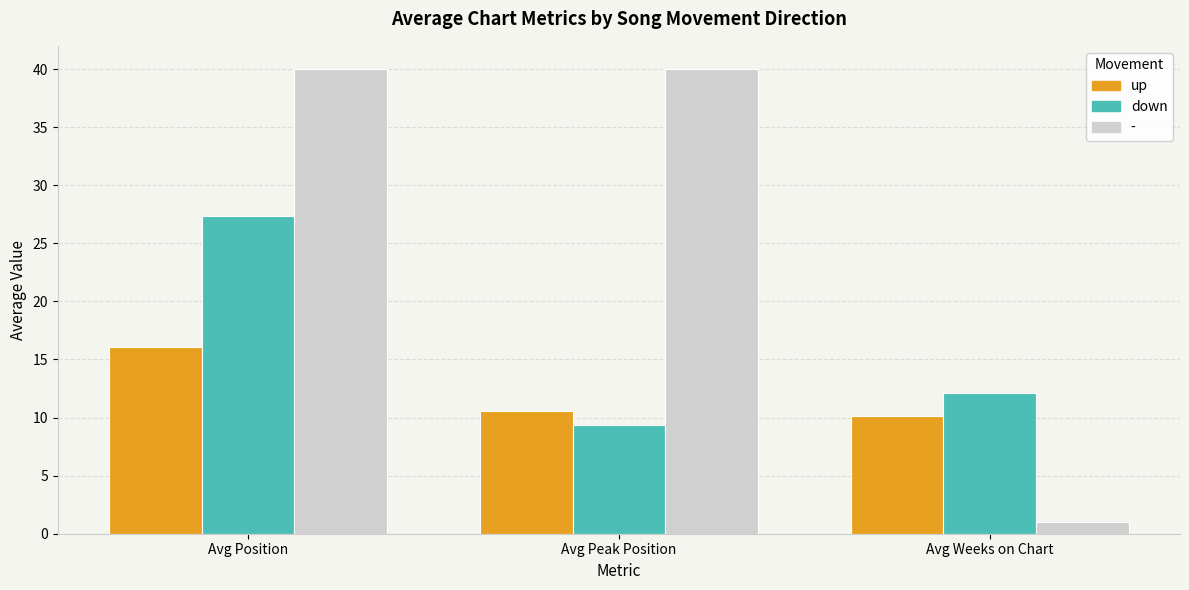

Reading left to right, what are all the values shown in this chart?

up: 16.1	10.5	10.2
down: 27.3	9.3	12.1
-: 40.0	40.0	1.0